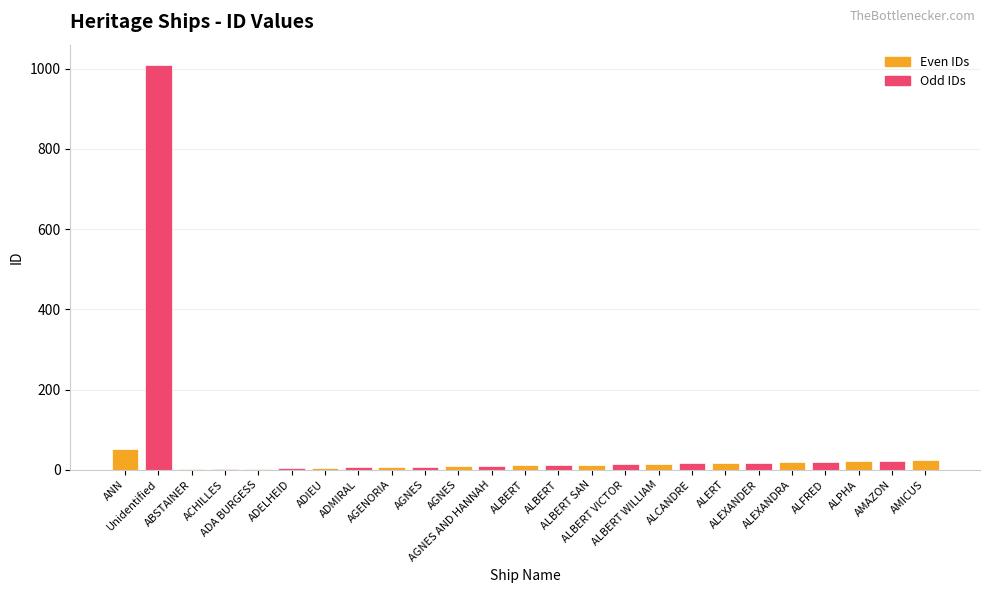

Rank the categories by value from lowest to highest.

ABSTAINER, ACHILLES, ADA BURGESS, ADELHEID, ADIEU, ADMIRAL, AGENORIA, AGNES, AGNES, AGNES AND HANNAH, ALBERT, ALBERT, ALBERT SAN, ALBERT VICTOR, ALBERT WILLIAM, ALCANDRE, ALERT, ALEXANDER, ALEXANDRA, ALFRED, ALPHA, AMAZON, AMICUS, ANN, Unidentified